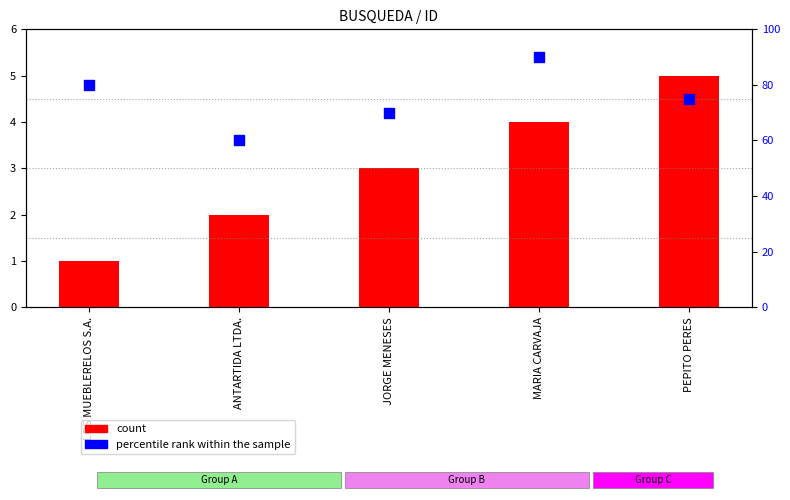

Which series reaches the minimum Y coordinate?

count